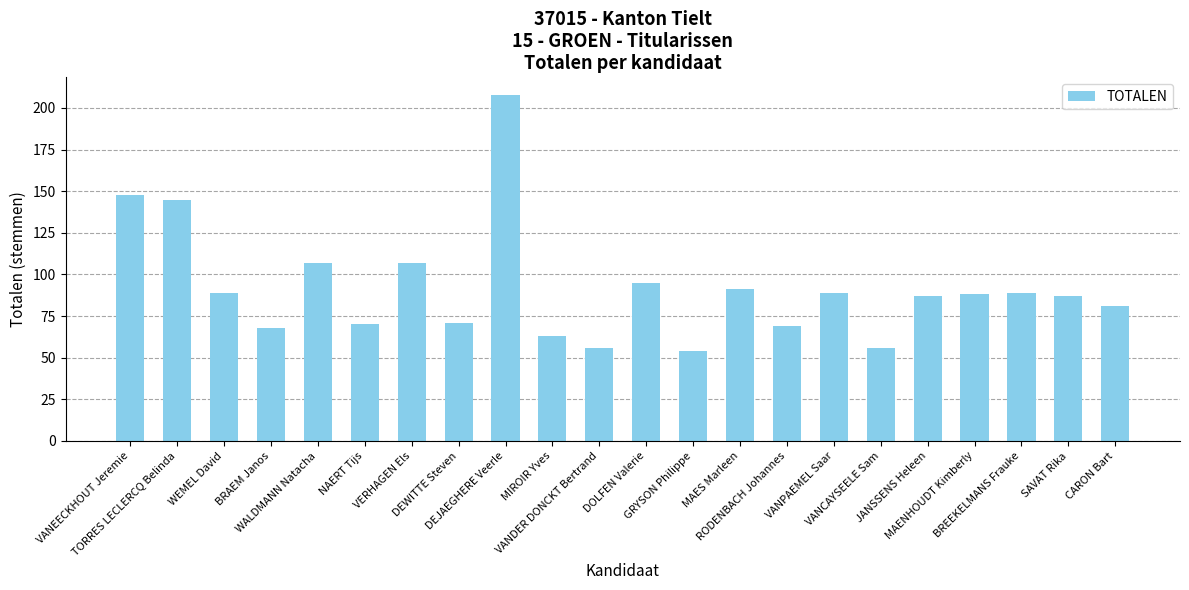

Which category has the lowest value across all series?

GRYSON Philippe